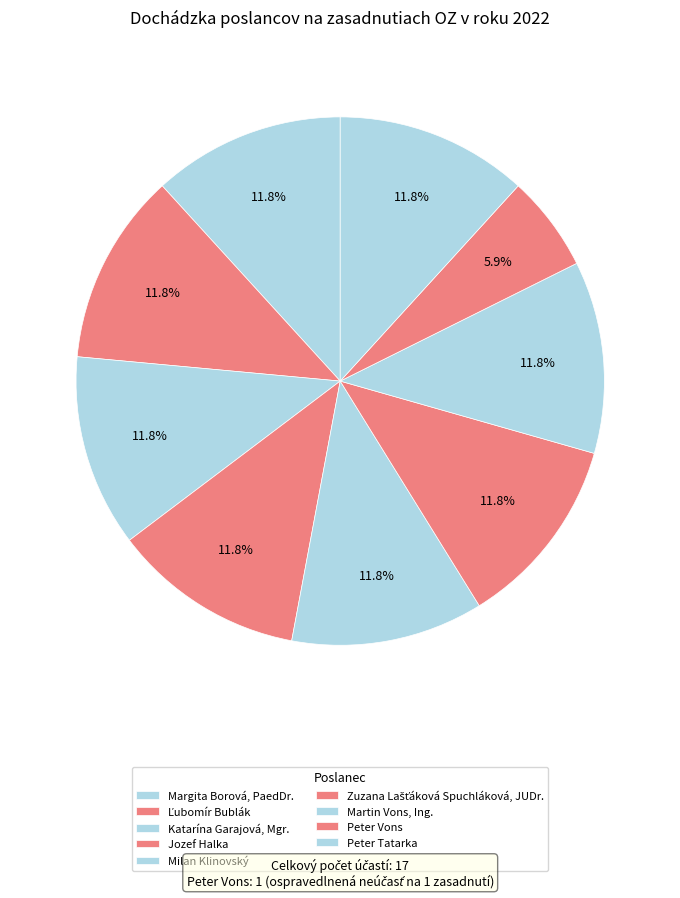

Count the number of slices in the pie.

9